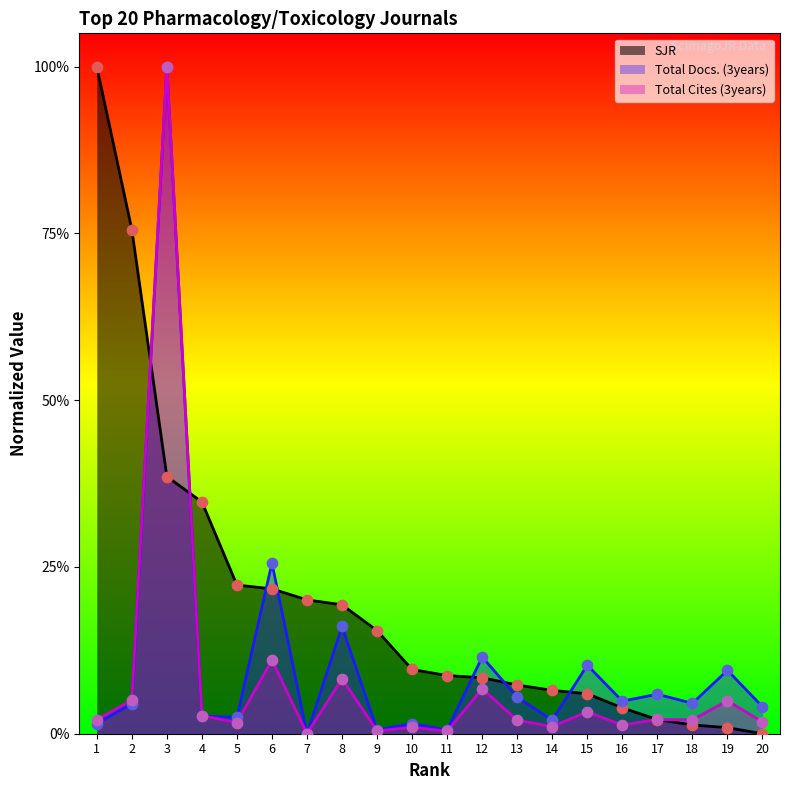

Which series contains the lowest Y value?

SJR